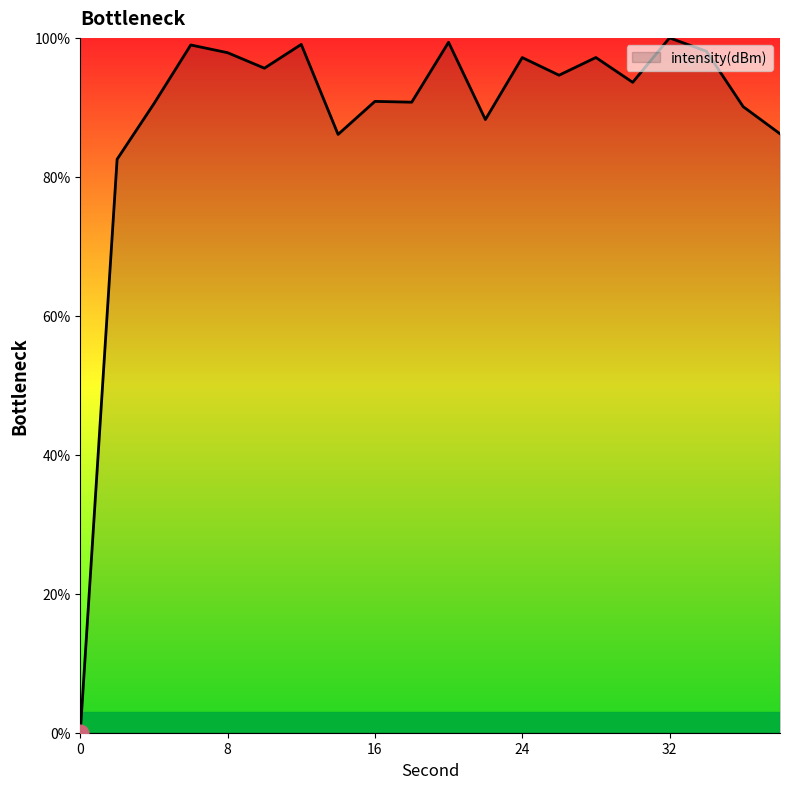

What is the sum of all values?

1776.9